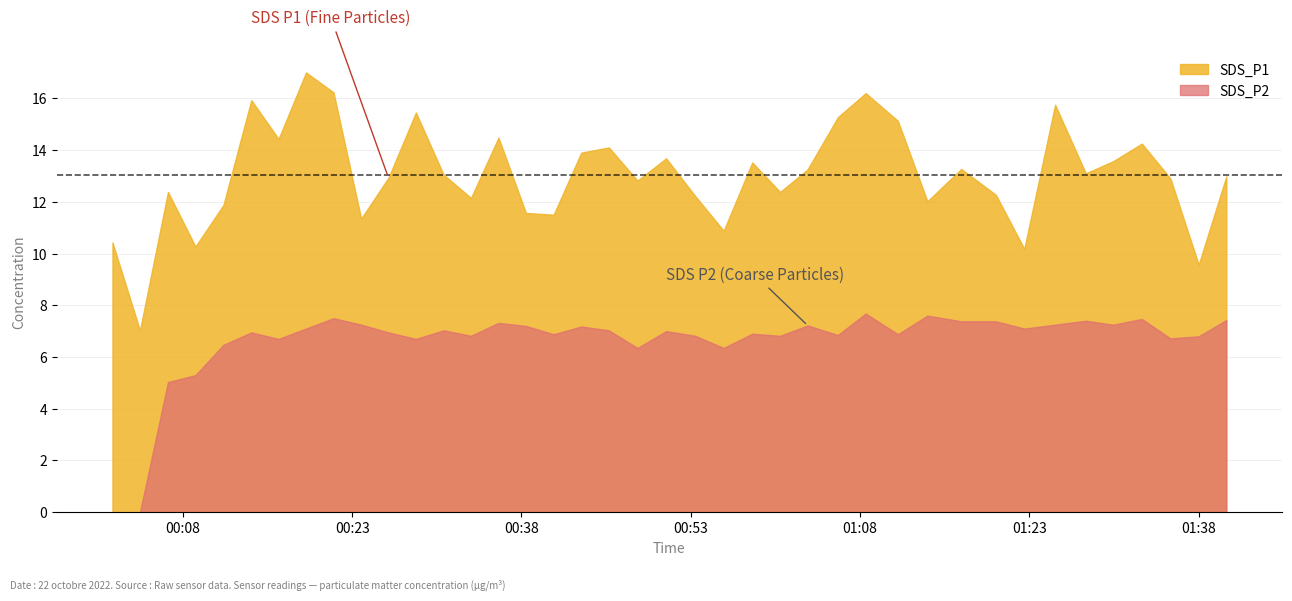

True or false: SDS_P1 and SDS_P2 intersect in this chart.

False